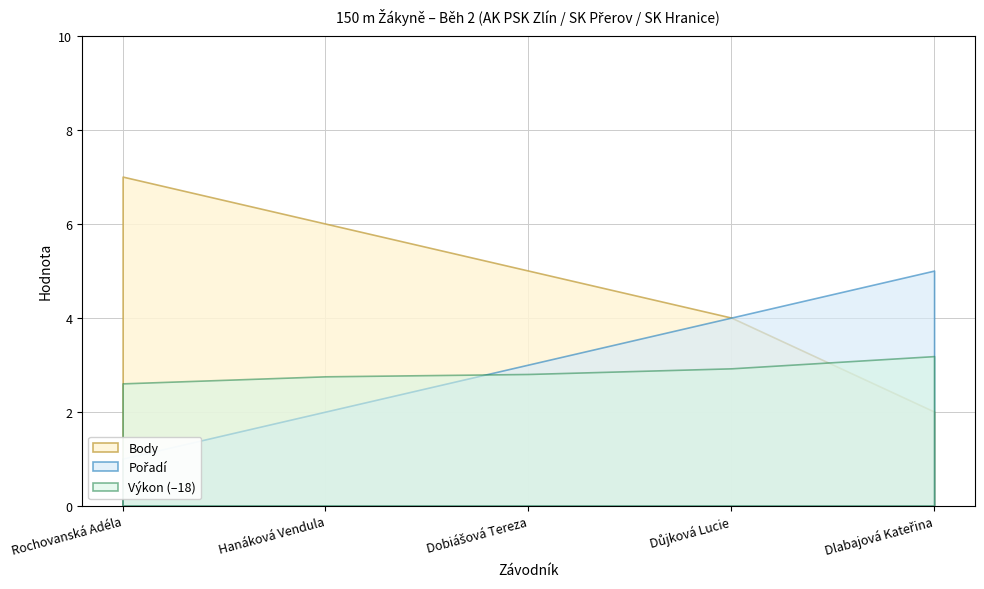

True or false: Pořadí and Výkon intersect in this chart.

False